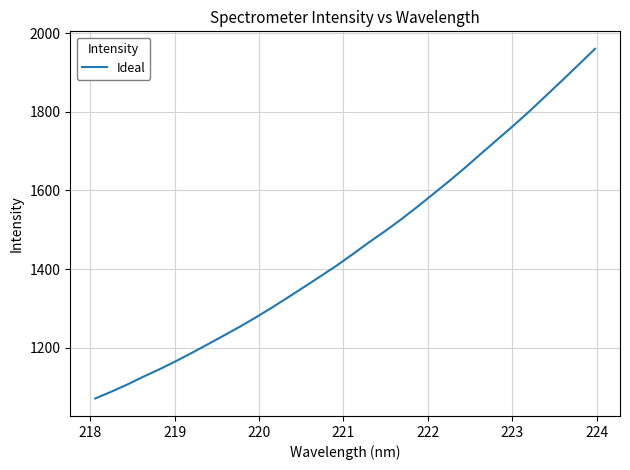

What is the smallest value displayed?

1071.0